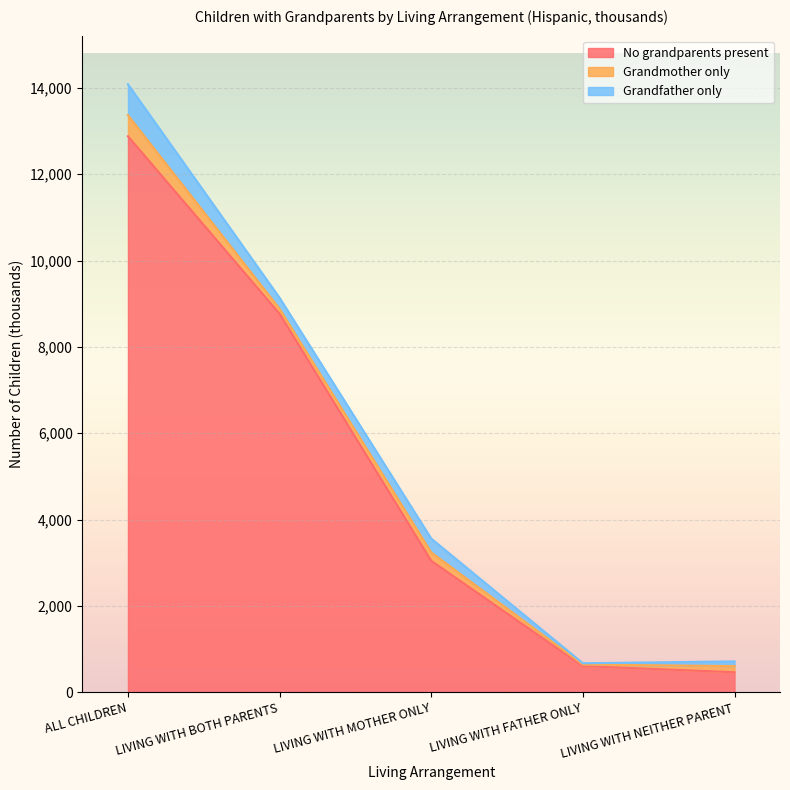

Between ALL CHILDREN and LIVING WITH NEITHER PARENT, which series saw the biggest shift?

No grandparents present